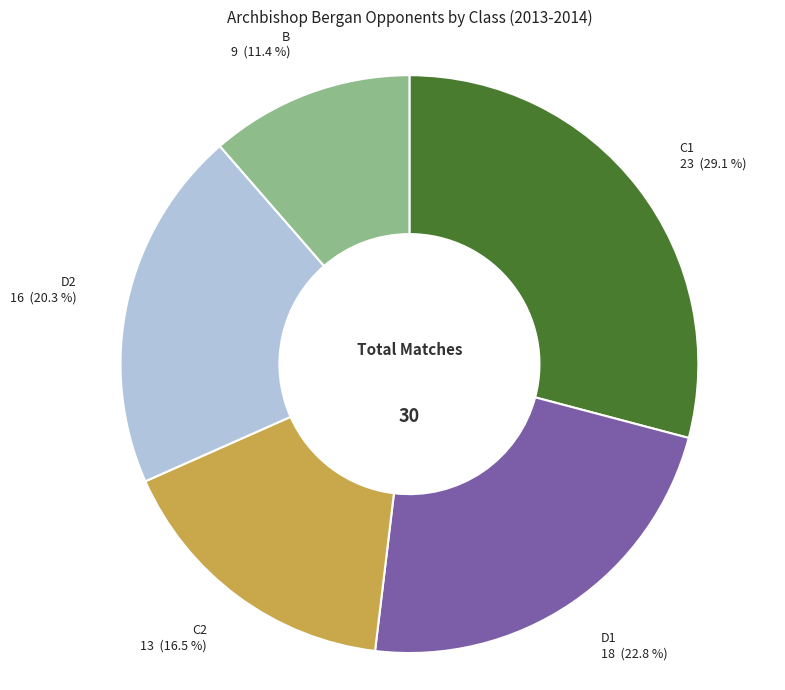

Does any single category account for the majority?

No